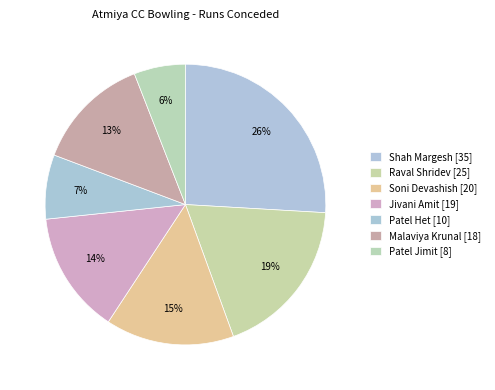

Which category has the biggest portion of the pie?

Shah Margesh